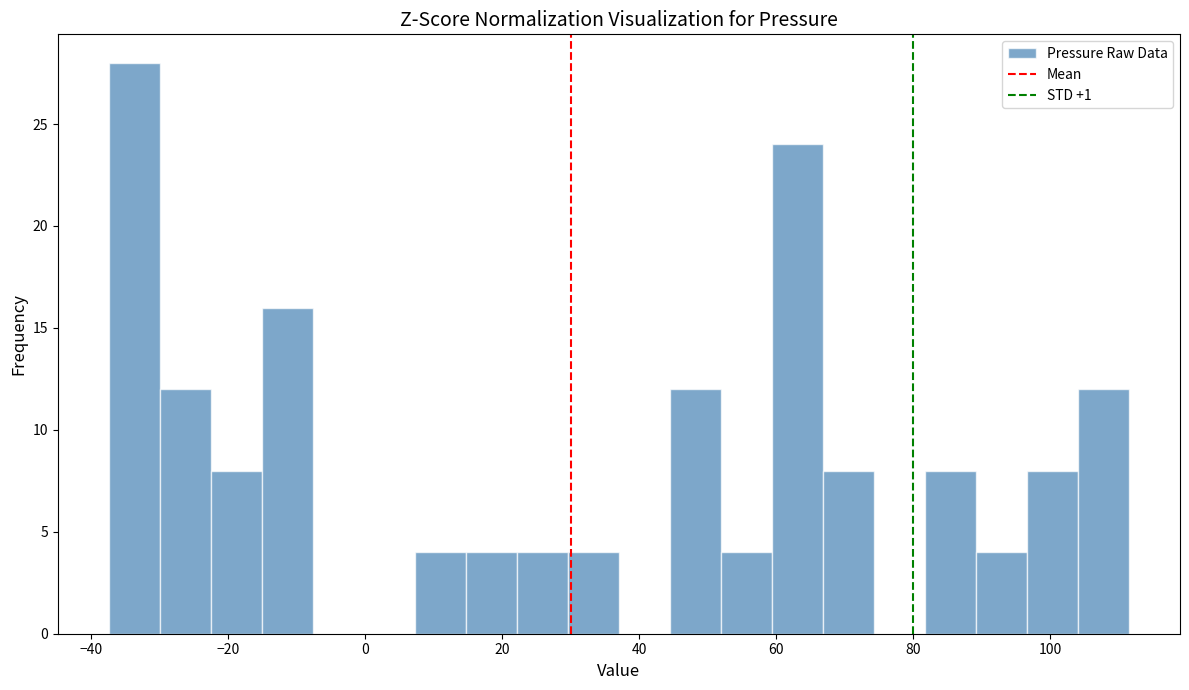

Around what value on the x-axis is the tallest bar? Give the approximate position of its centre, as read against the axis.

-34